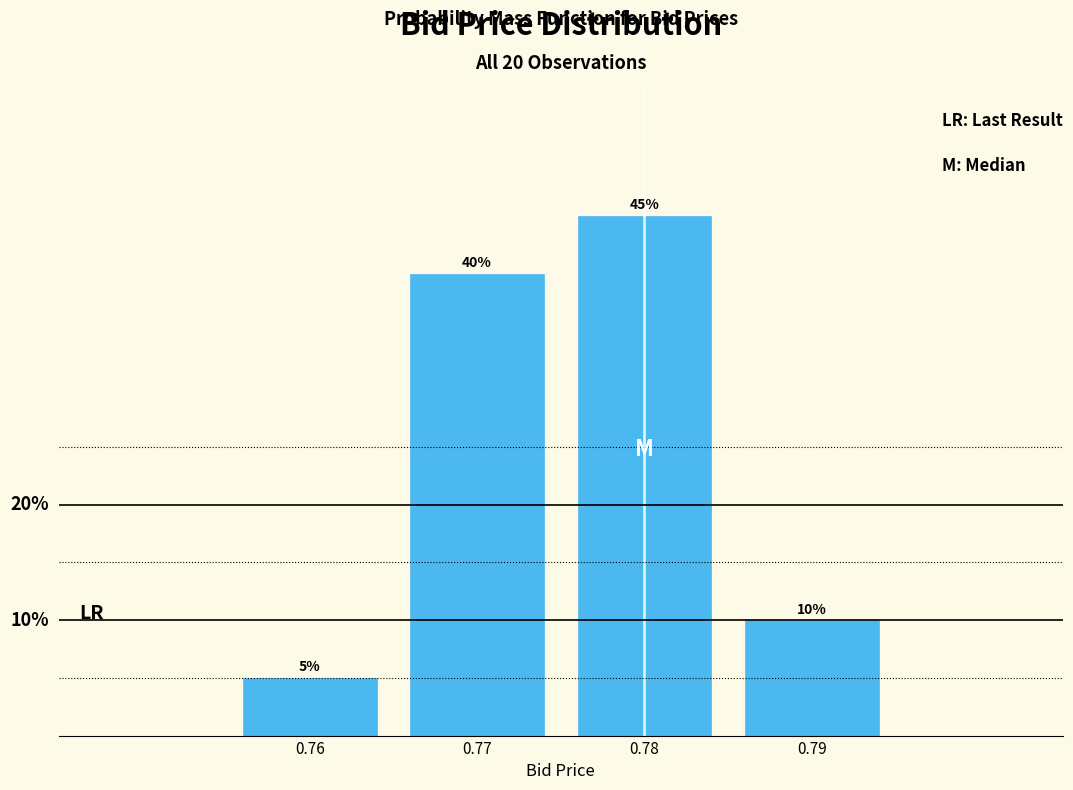

List the labels in order of value, smallest first.

0.76, 0.79, 0.77, 0.78